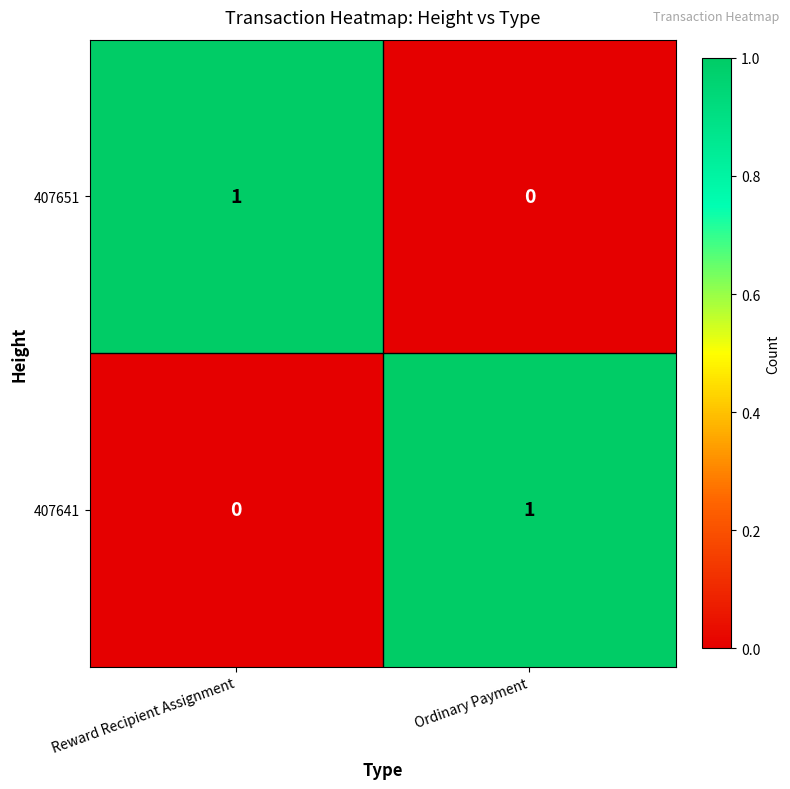

Reading left to right, extract all data points from this chart.

407651: Reward Recipient Assignment=1	Ordinary Payment=0
407641: Reward Recipient Assignment=0	Ordinary Payment=1